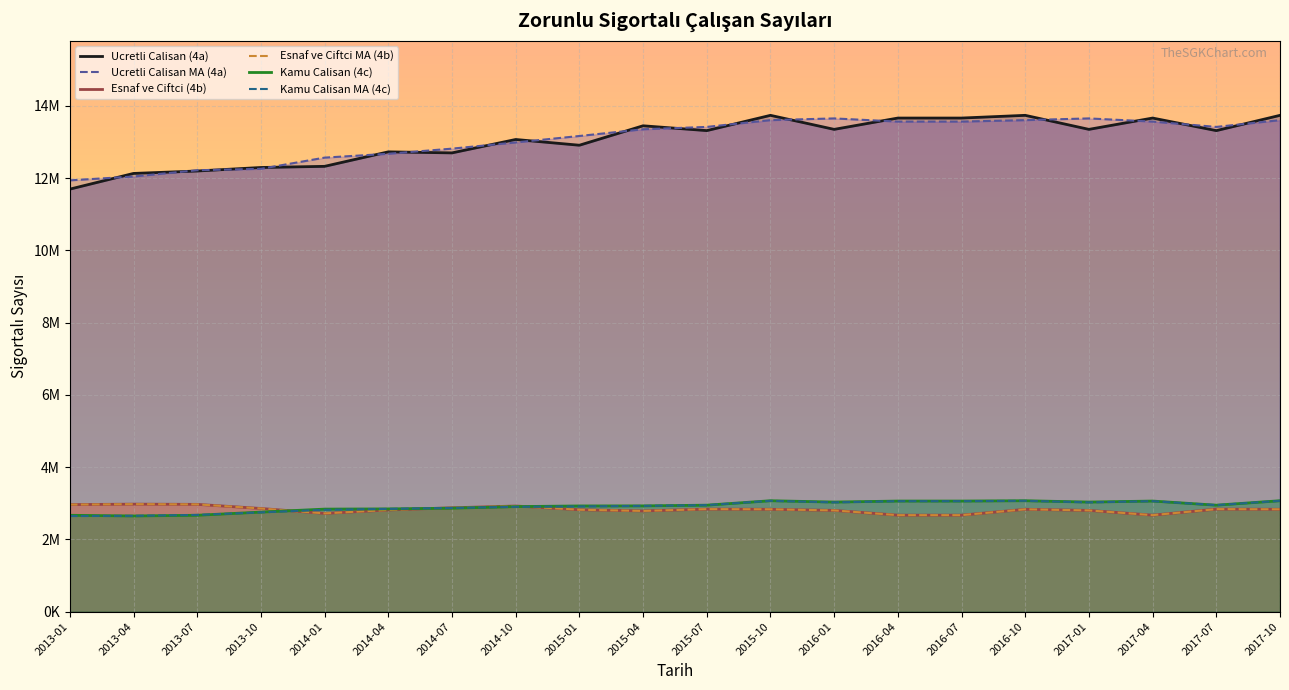

How many data points in Esnaf ve Ciftci MA (4b) are above 2834268?

8